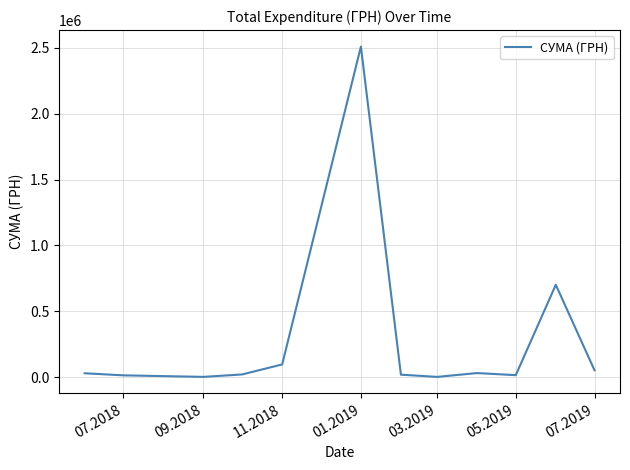

What is the maximum value shown in the chart?

2510363.7